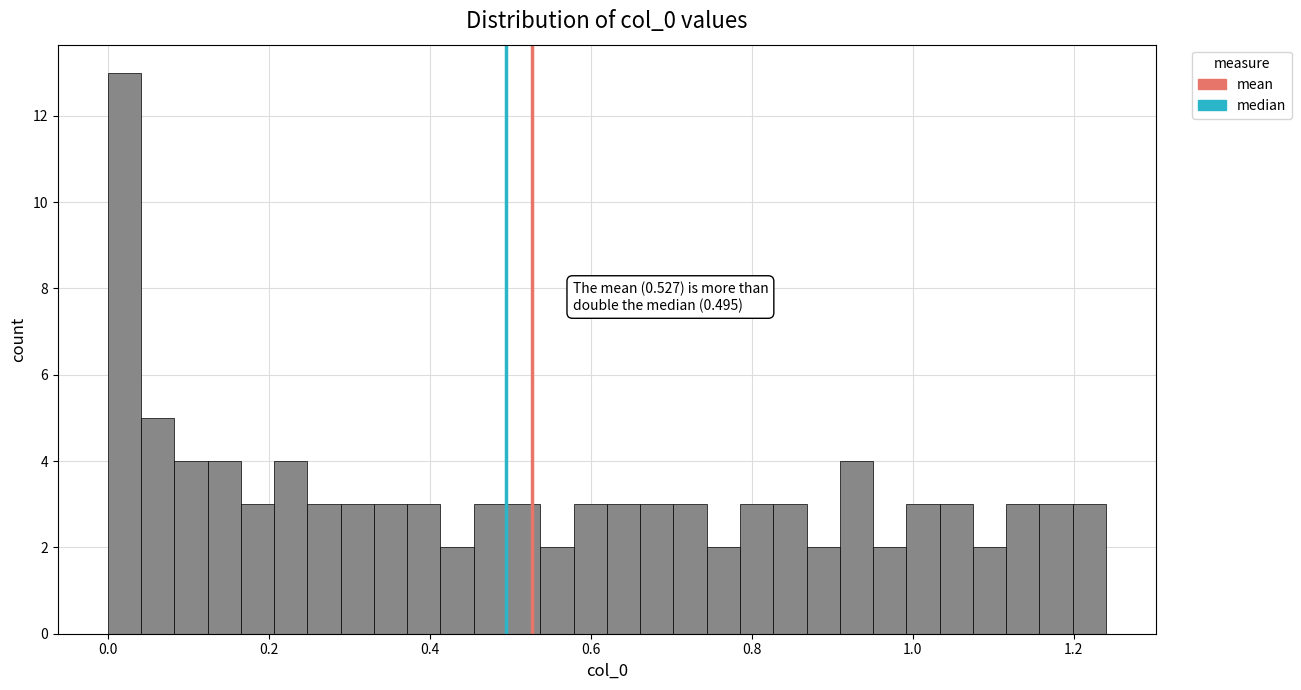

Read against the x-axis, roughly where is the centre of the tallest bar?

0.02